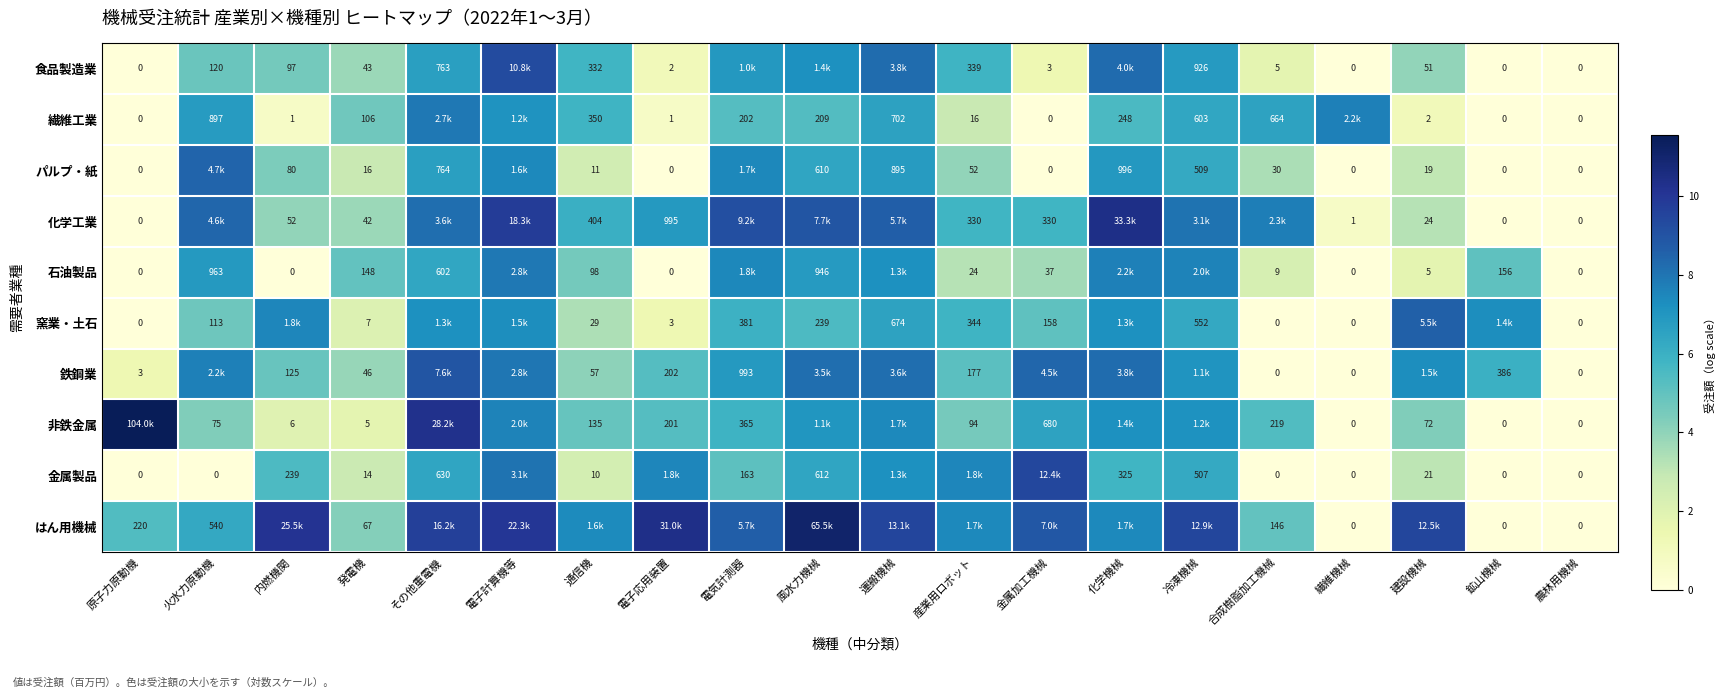

Is the value of 窯業・土石 at 火水力原動機 greater than the value of 石油製品 at 合成樹脂加工機械?

Yes